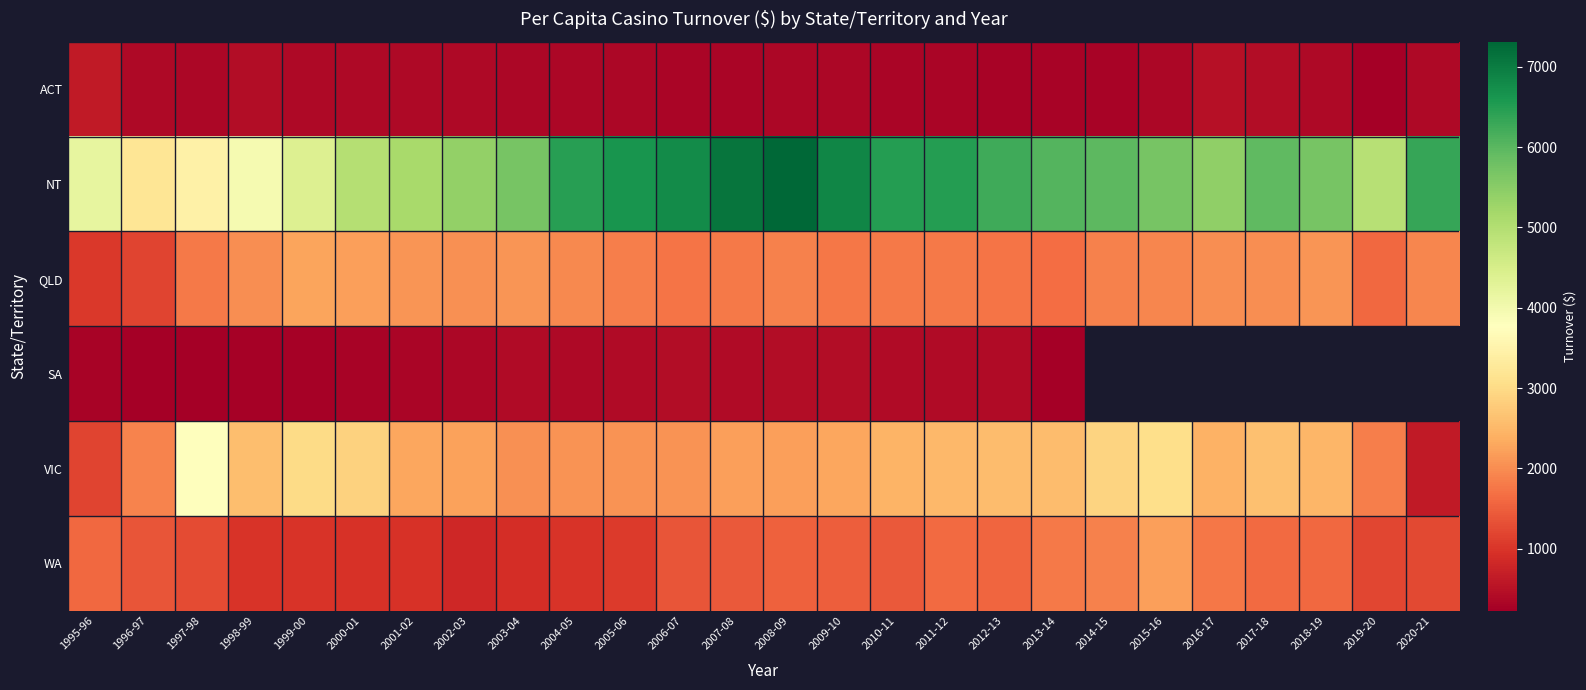

What is the sum of all WA values?

35661.2